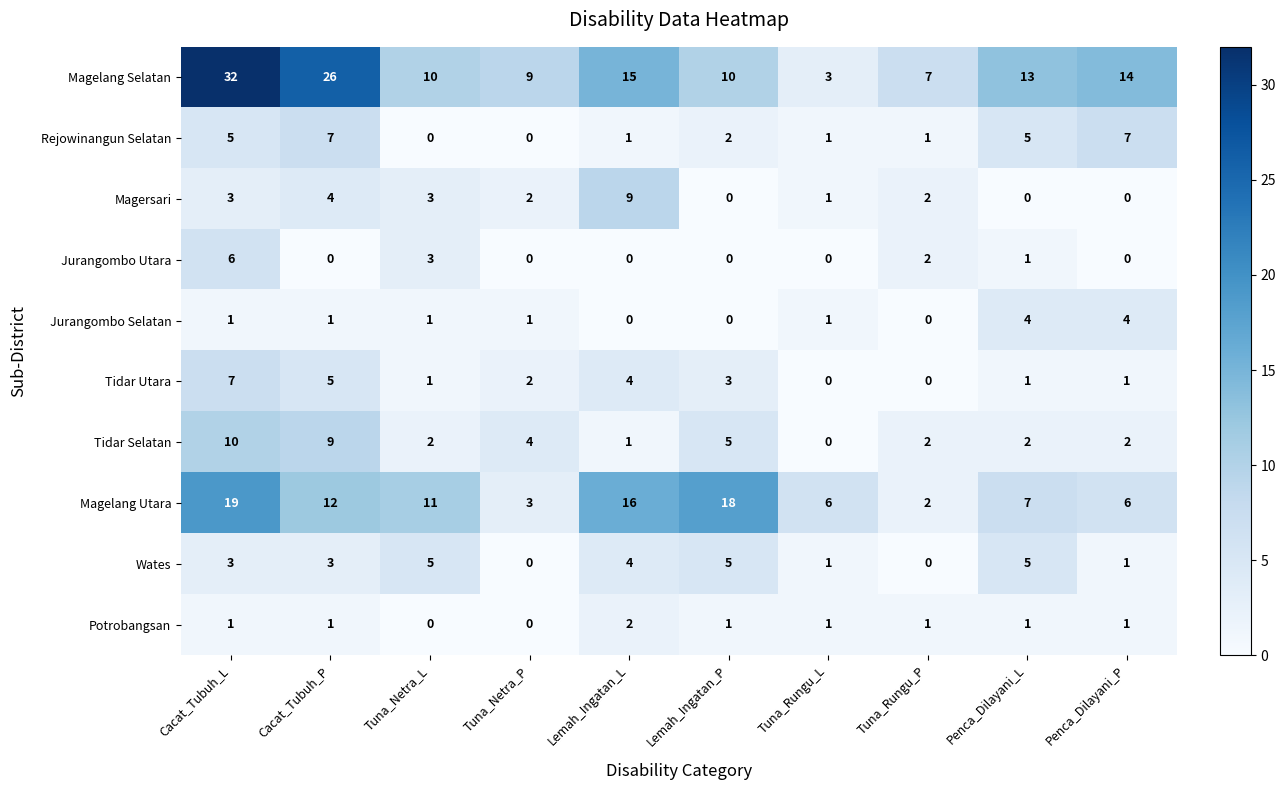

What is the maximum value for Tidar Selatan?

10